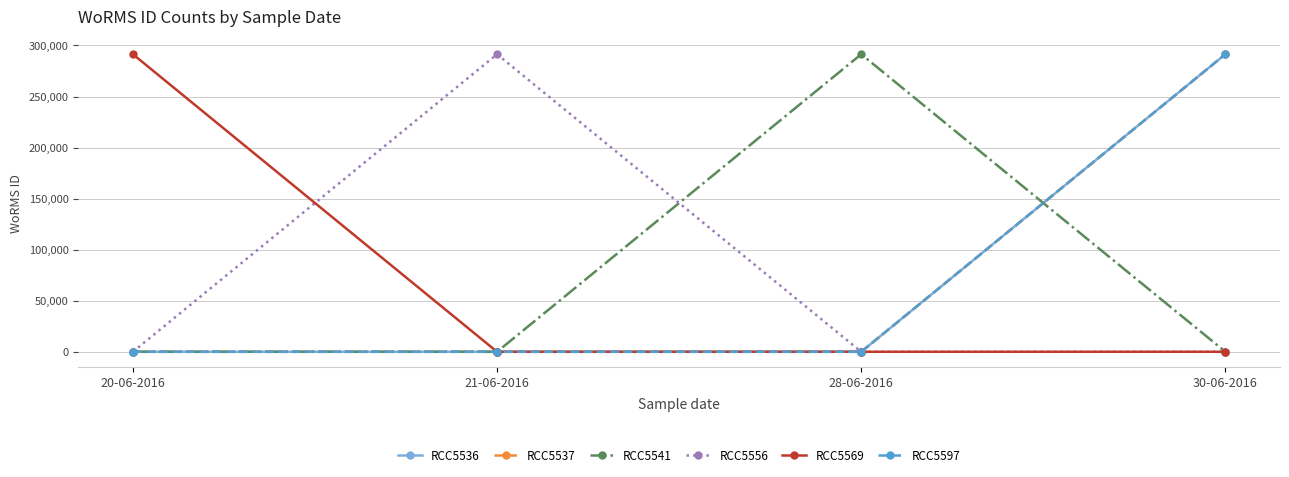

What is the sum of all RCC5541 values?

291401